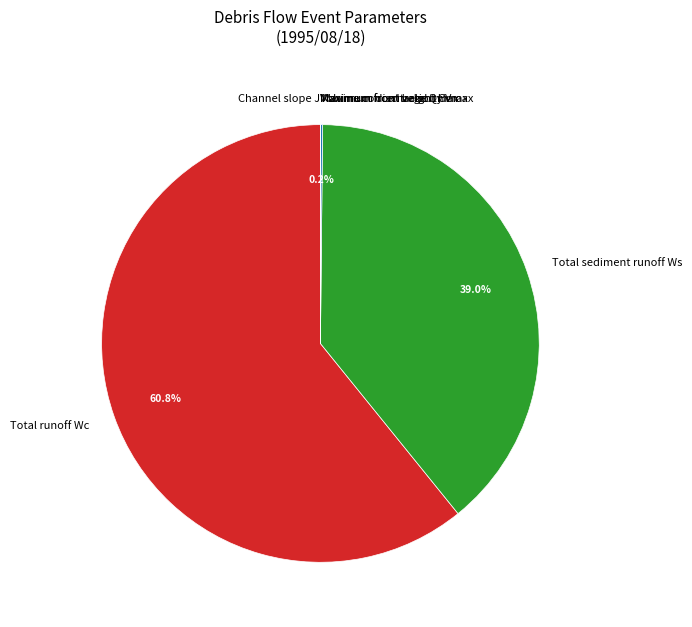

Which has a higher value, Total sediment runoff Ws or Total runoff Wc?

Total runoff Wc